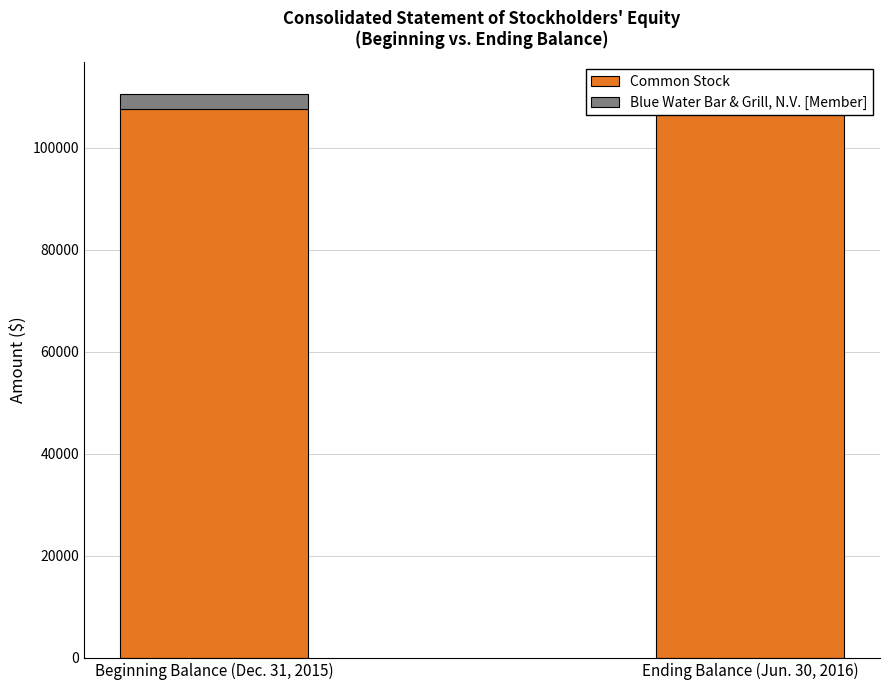

What is the sum of all Blue Water Bar & Grill, N.V. [Member] values?

6000